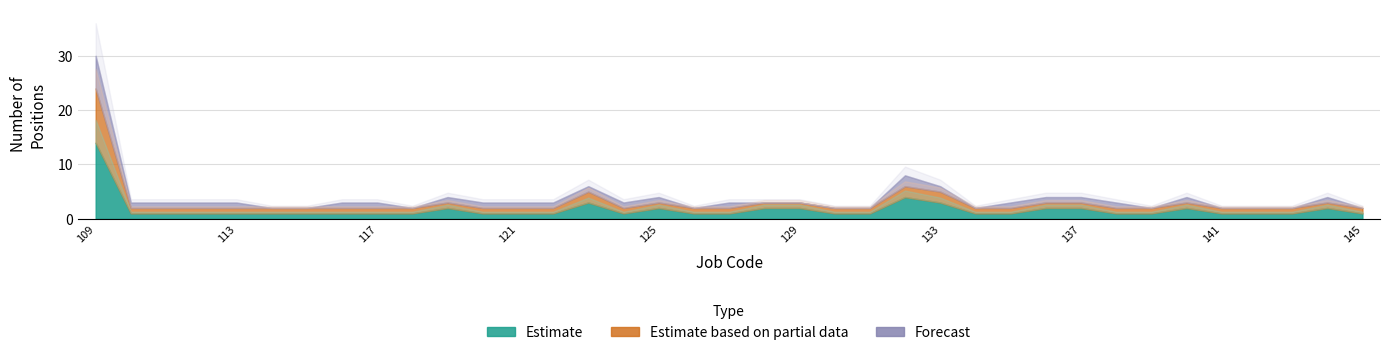

At which label is Forecast closest to 3?

132